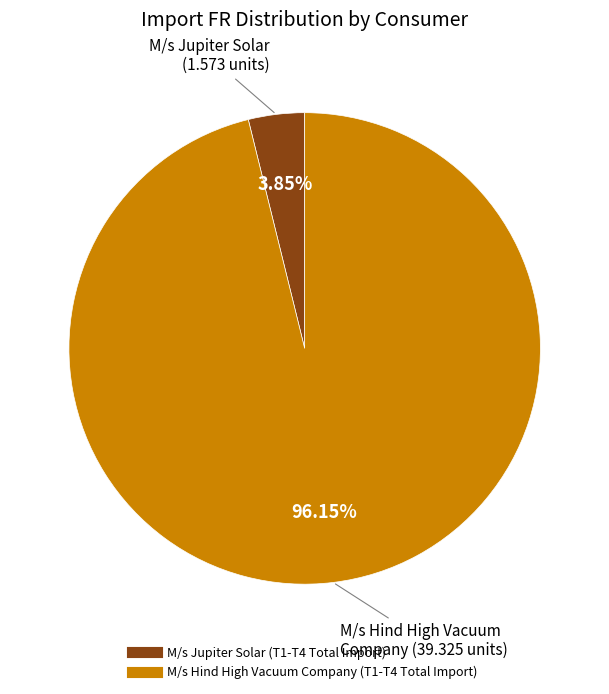

To the nearest percent, what portion does M/s Hind High Vacuum Company (T1-T4 Total Import) represent?

96%